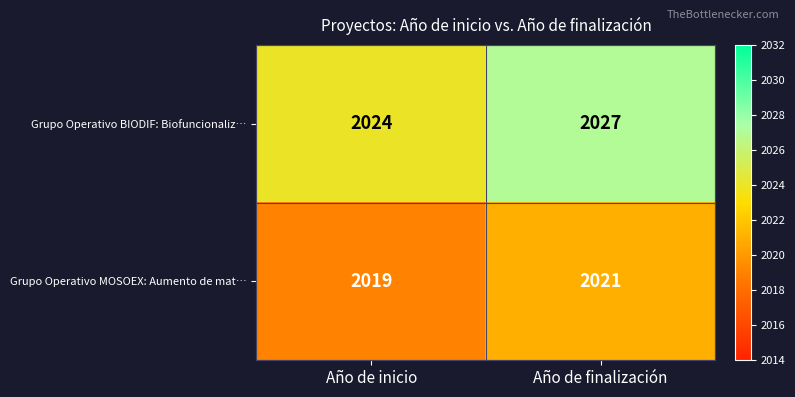

List the series in order of their overall mean, lowest first.

Grupo Operativo MOSOEX: Aumento de mat…, Grupo Operativo BIODIF: Biofuncionaliz…